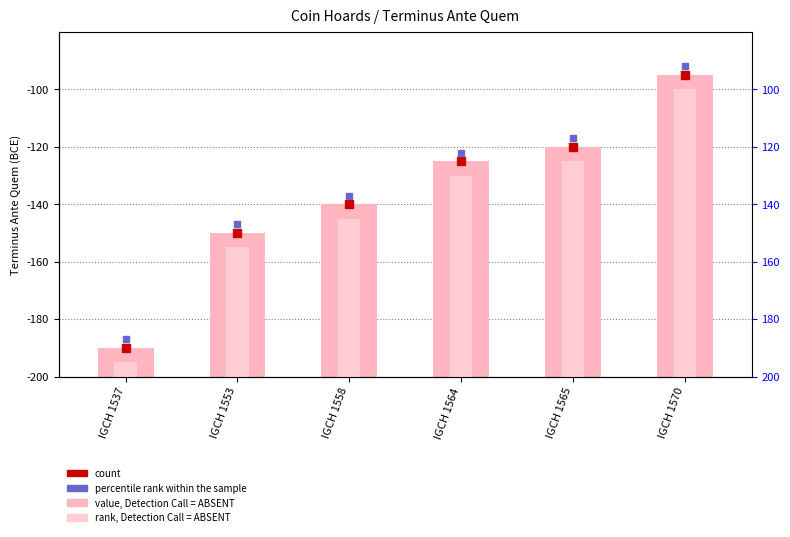

The value at IGCH 1558 is 60. True or false?

True